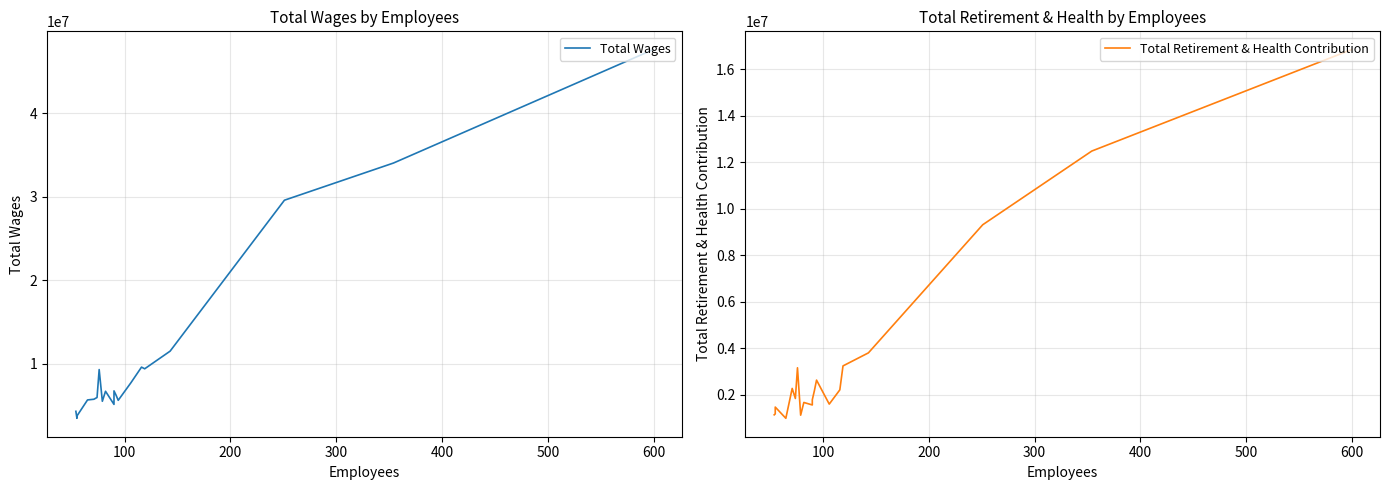

How many data points does each series have?

20